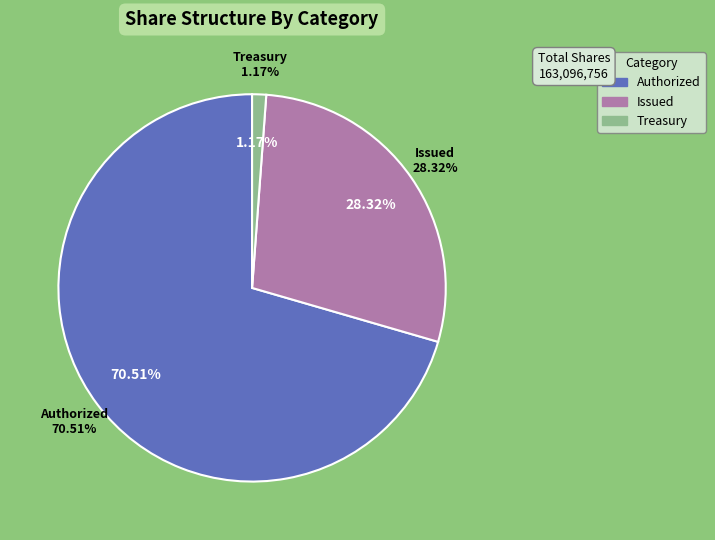

Which category has the smallest portion of the pie?

Treasury stock, shares